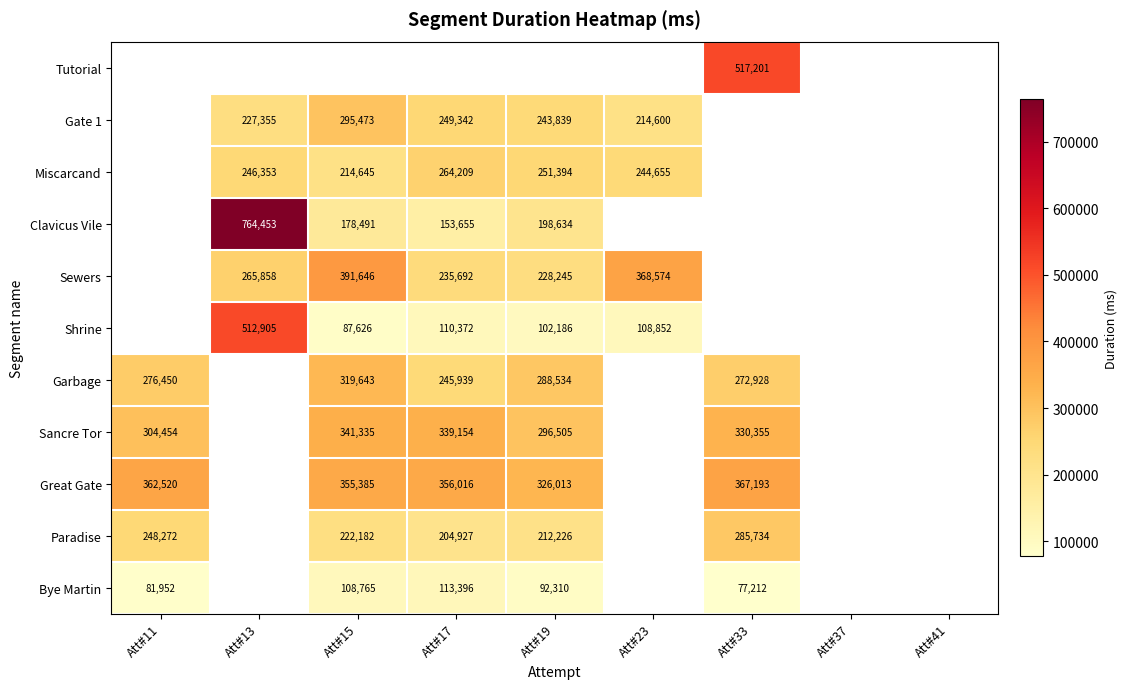

How many series are shown in this chart?

11